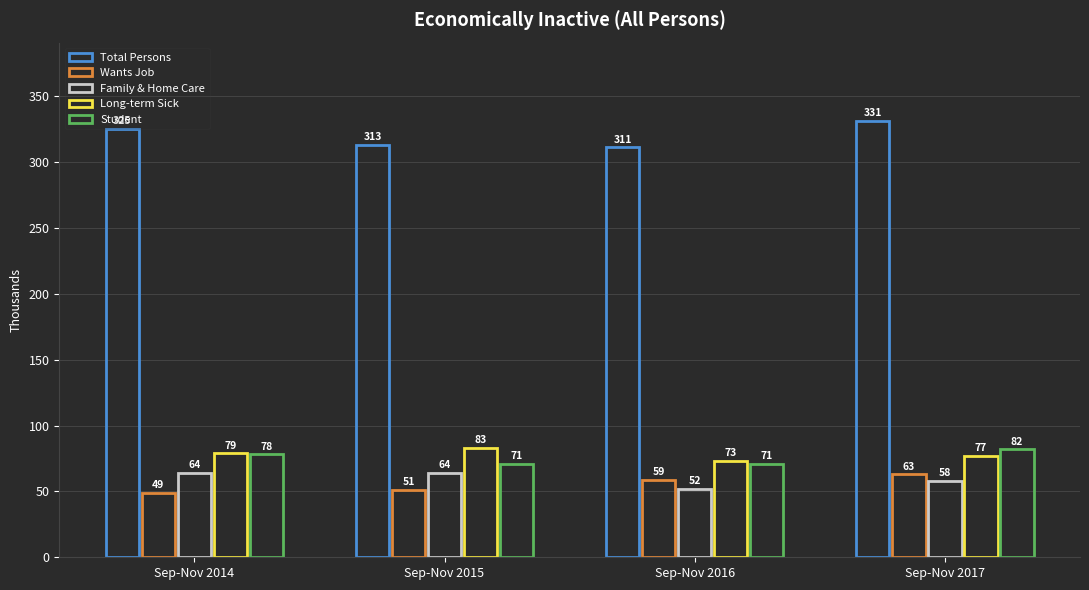

True or false: Family & Home Care has a value of 64 at Sep-Nov 2015.

True